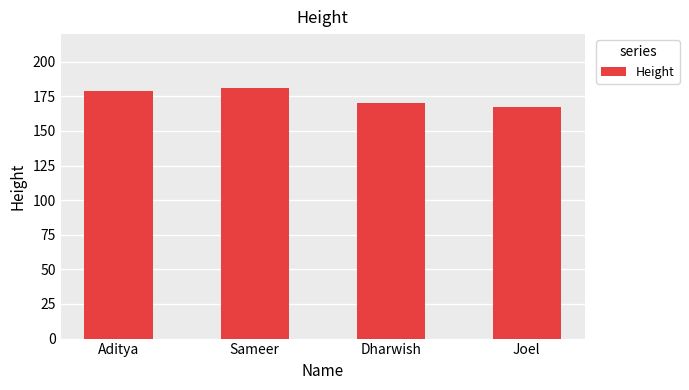

Reading left to right, what are all the values shown in this chart?

179	181	170	167